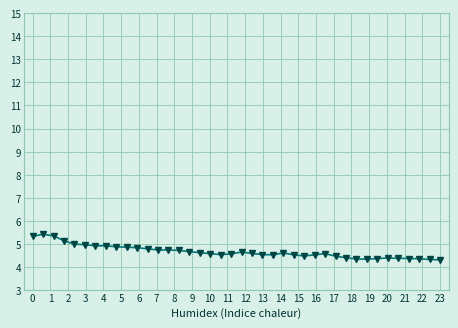

True or false: the data has more than 0 interior local peaks.

True